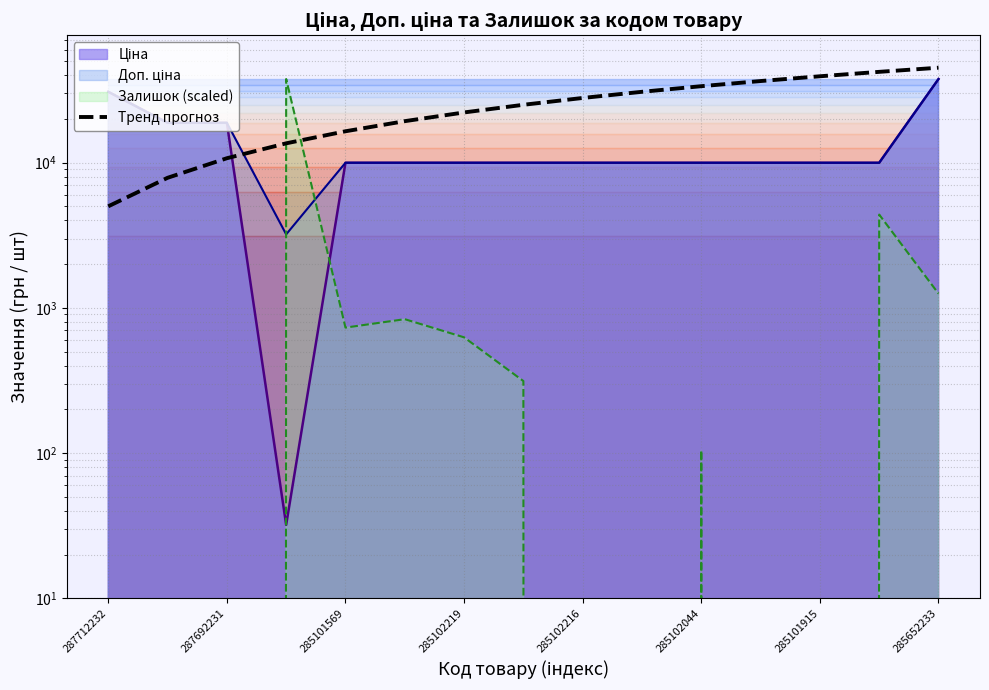

How many lines are shown in the chart?

1